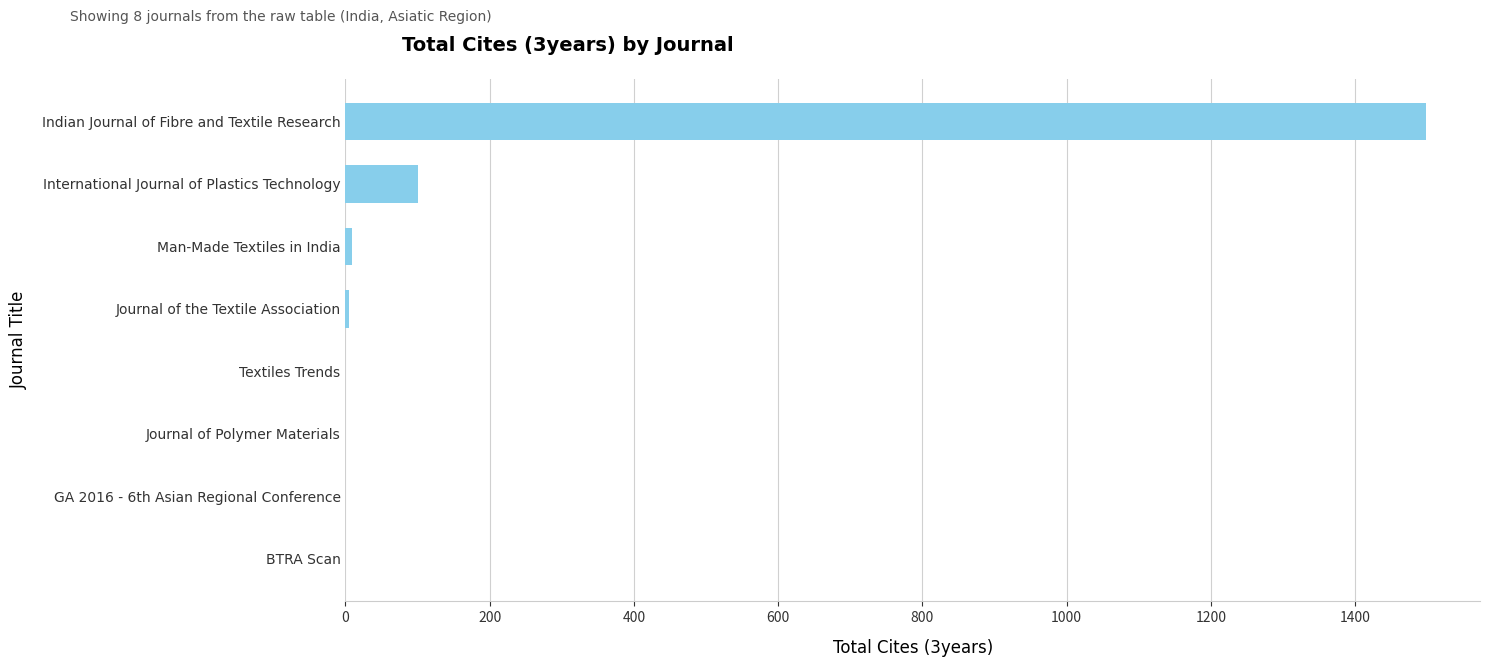

What is the maximum value shown in the chart?

1498